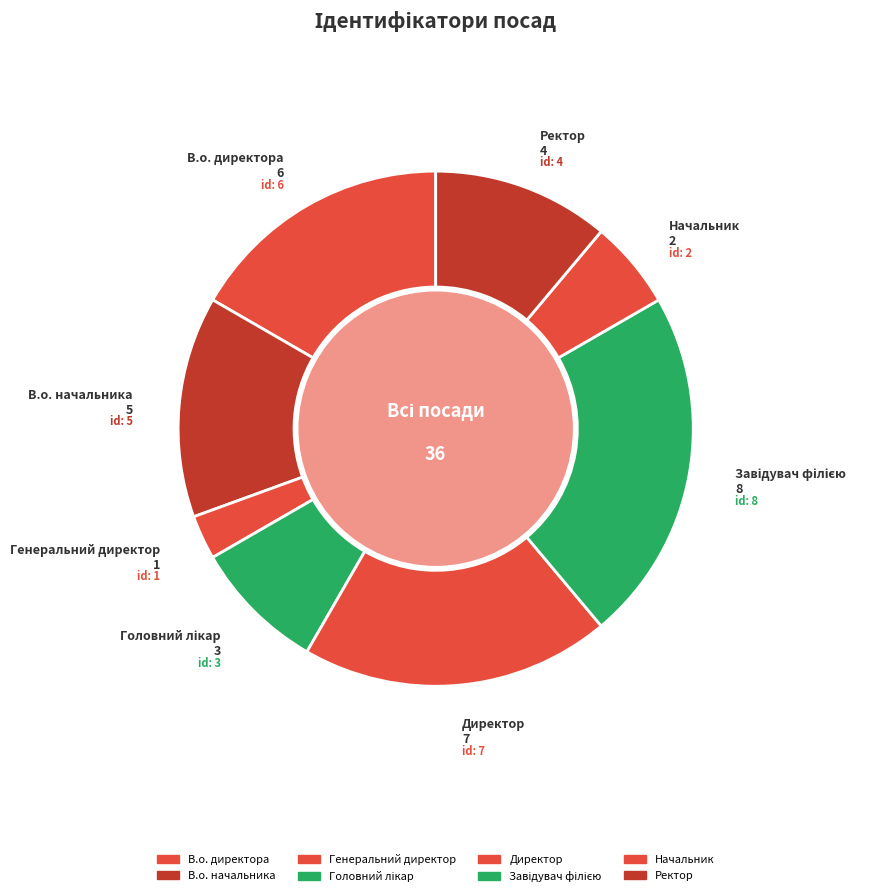

How many segments does this pie chart have?

8